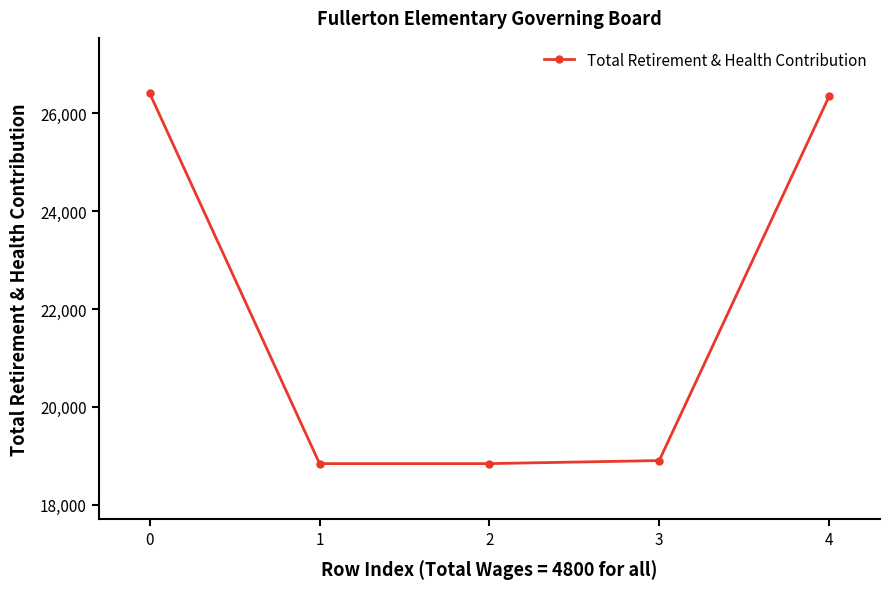

Reading left to right, what are all the values shown in this chart?

0=26407	1=18842	2=18842	3=18904	4=26345